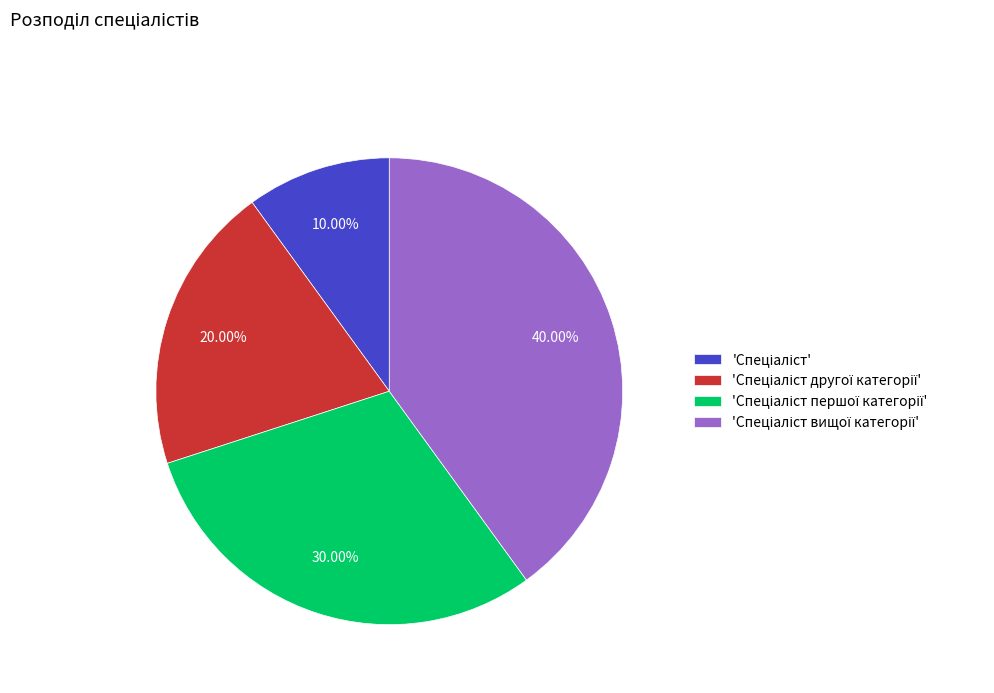

Is there a majority slice in this chart?

No